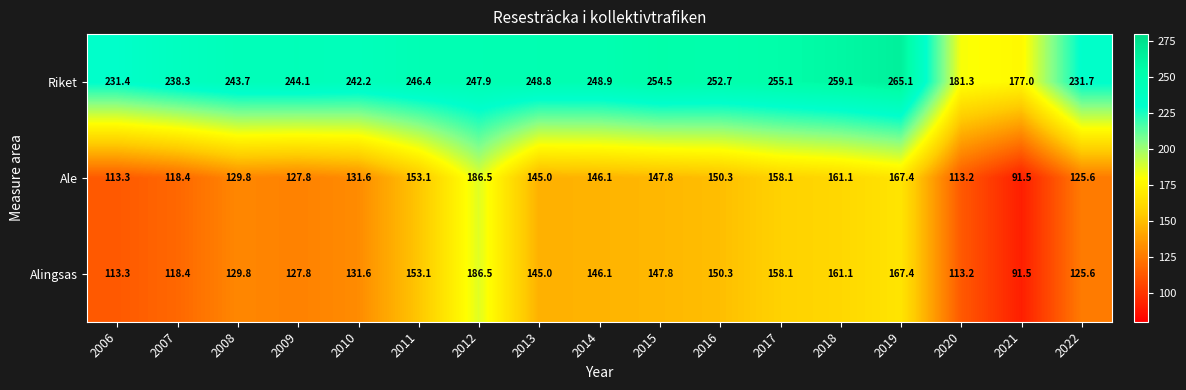

List the labels in order of Riket value, largest first.

2019, 2018, 2017, 2015, 2016, 2014, 2013, 2012, 2011, 2009, 2008, 2010, 2007, 2022, 2006, 2020, 2021